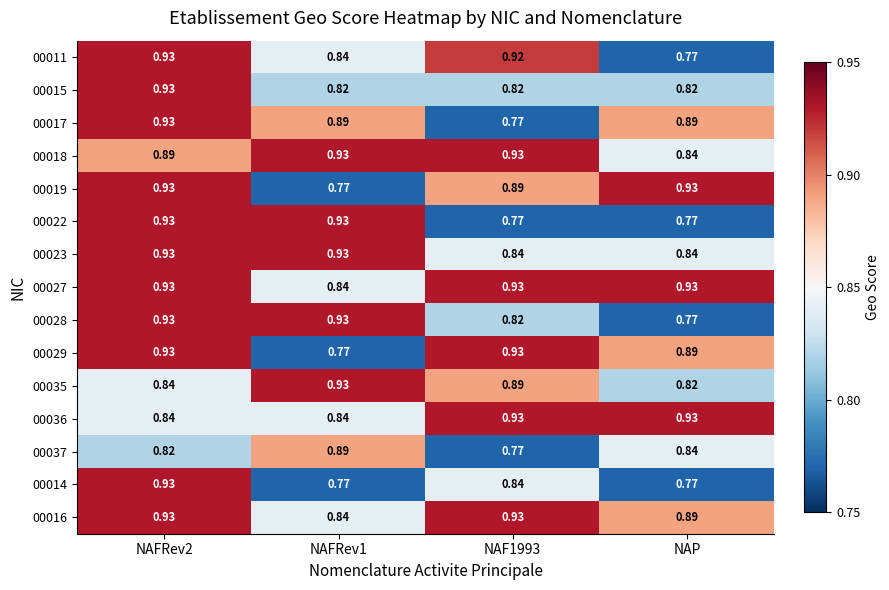

At which label is 00011 closest to 0?

NAP